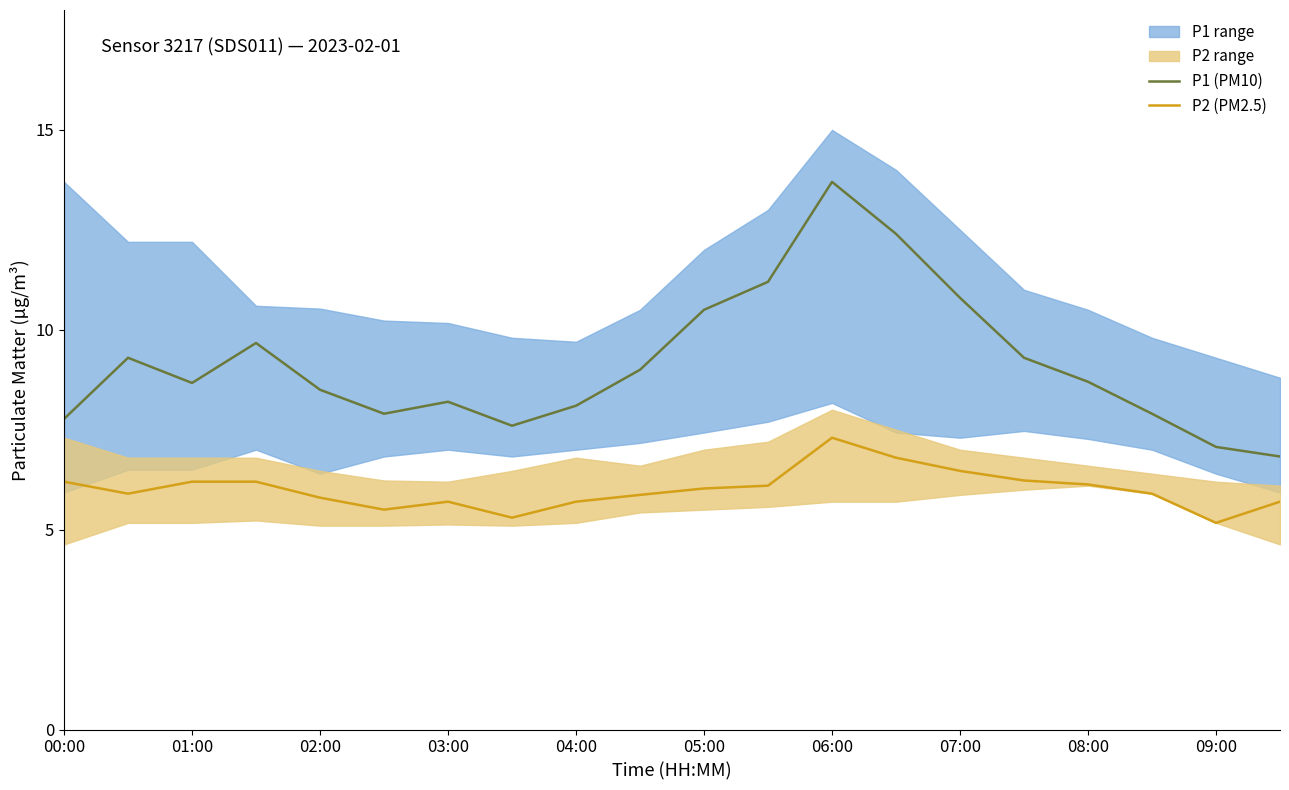

How many distinct data groups are displayed?

2